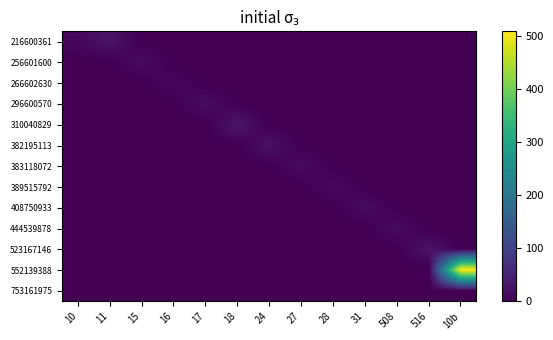

Reading left to right, what are all the values shown in this chart?

216600361: 10=10	11=28	15=0	16=0	17=0	18=0	24=0	27=0	28=0	31=0	508=0	516=0	10b=0
256601600: 10=0	11=0	15=16	16=0	17=0	18=0	24=0	27=0	28=0	31=0	508=0	516=0	10b=0
266602630: 10=0	11=0	15=0	16=11	17=0	18=0	24=0	27=0	28=0	31=0	508=0	516=0	10b=0
296600570: 10=0	11=0	15=0	16=0	17=18	18=0	24=0	27=0	28=0	31=0	508=0	516=0	10b=0
310040829: 10=0	11=0	15=0	16=0	17=0	18=31	24=0	27=0	28=0	31=0	508=0	516=0	10b=0
382195113: 10=0	11=0	15=0	16=0	17=0	18=0	24=24	27=0	28=0	31=0	508=0	516=0	10b=0
383118072: 10=0	11=0	15=0	16=0	17=0	18=0	24=0	27=16	28=0	31=0	508=0	516=0	10b=0
389515792: 10=0	11=0	15=0	16=0	17=0	18=0	24=0	27=0	28=15	31=0	508=0	516=0	10b=0
408750933: 10=0	11=0	15=0	16=0	17=0	18=0	24=0	27=0	28=0	31=17	508=0	516=0	10b=0
444539878: 10=0	11=0	15=0	16=0	17=0	18=0	24=0	27=0	28=0	31=0	508=17	516=0	10b=0
523167146: 10=0	11=0	15=0	16=0	17=0	18=0	24=0	27=0	28=0	31=0	508=0	516=27	10b=0
552139388: 10=0	11=0	15=0	16=0	17=0	18=0	24=0	27=0	28=0	31=0	508=0	516=0	10b=508
753161975: 10=0	11=0	15=0	16=0	17=0	18=0	24=0	27=0	28=0	31=0	508=0	516=0	10b=0